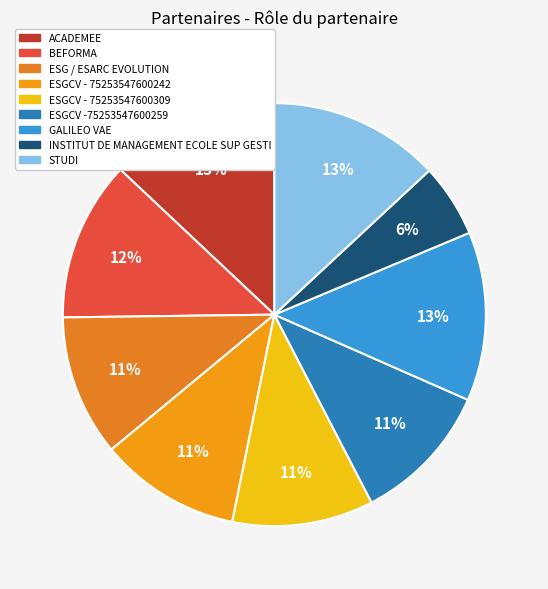

How many segments does this pie chart have?

9